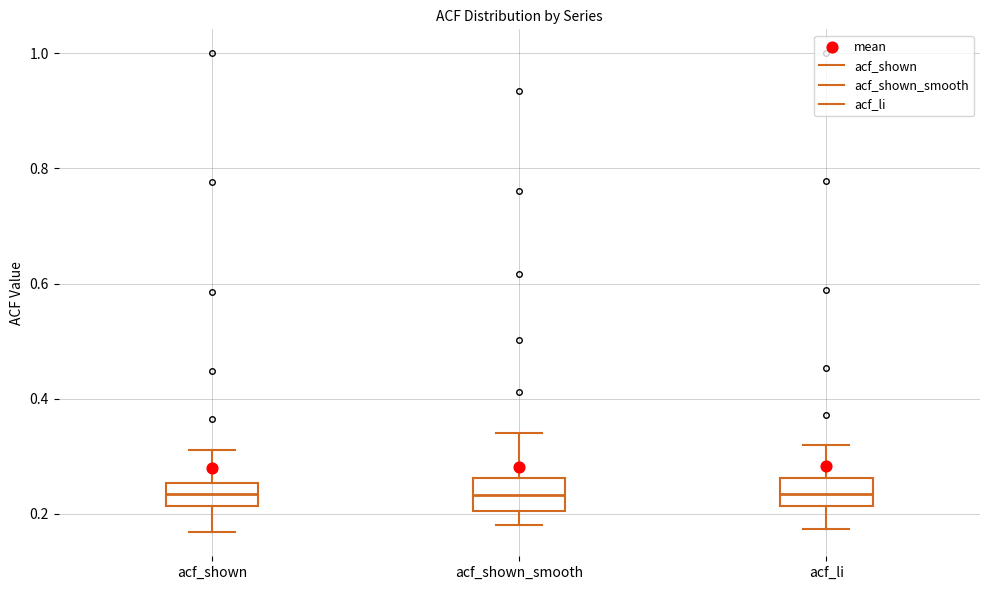

Reading left to right, read every box against the y-axis: the position of its median line, the range the box covers, and the ends of its whiskers. The values are not printed on the chart, so give them approximately, as read against the axis.

acf_shown: median 0.24, box 0.22 to 0.26, whiskers 0.16 to 0.32
acf_shown_smooth: median 0.24, box 0.20 to 0.26, whiskers 0.18 to 0.34
acf_li: median 0.24, box 0.22 to 0.26, whiskers 0.18 to 0.32